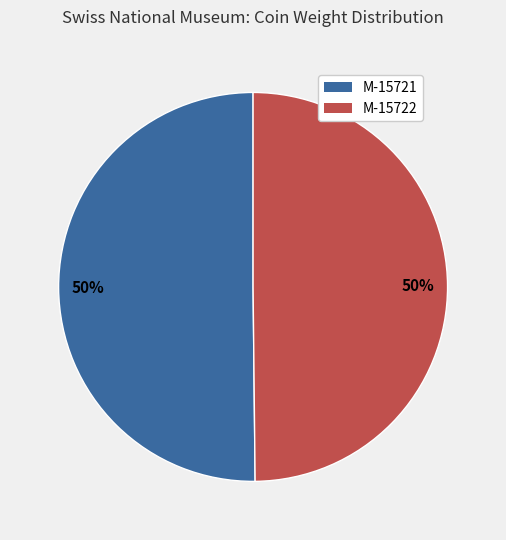

To the nearest percent, what percentage of the pie is M-15722?

50%